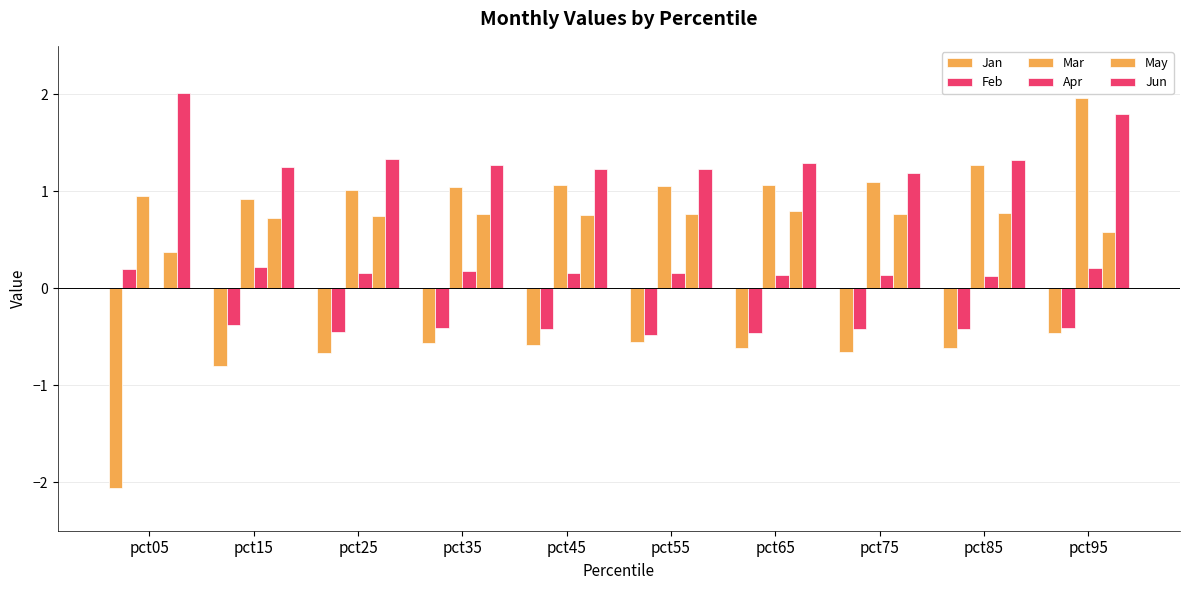

Which category has the lowest value in the Jun series?

pct75